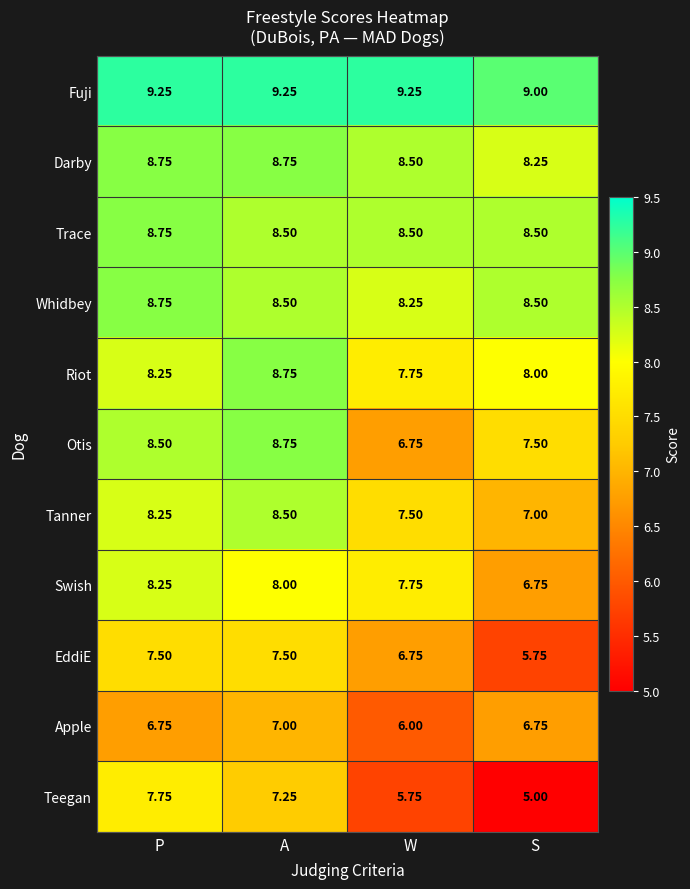

Which category has the highest value in the Otis series?

A